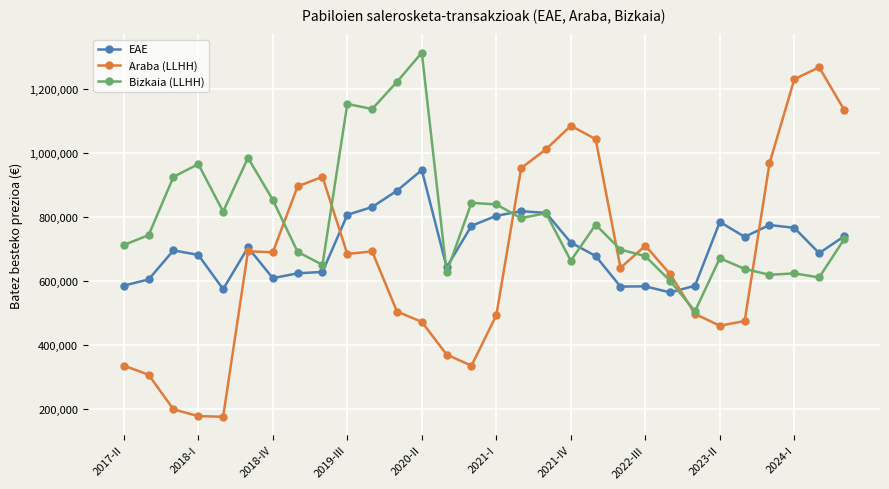

True or false: EAE has more than 1 points higher than both neighbors.

True